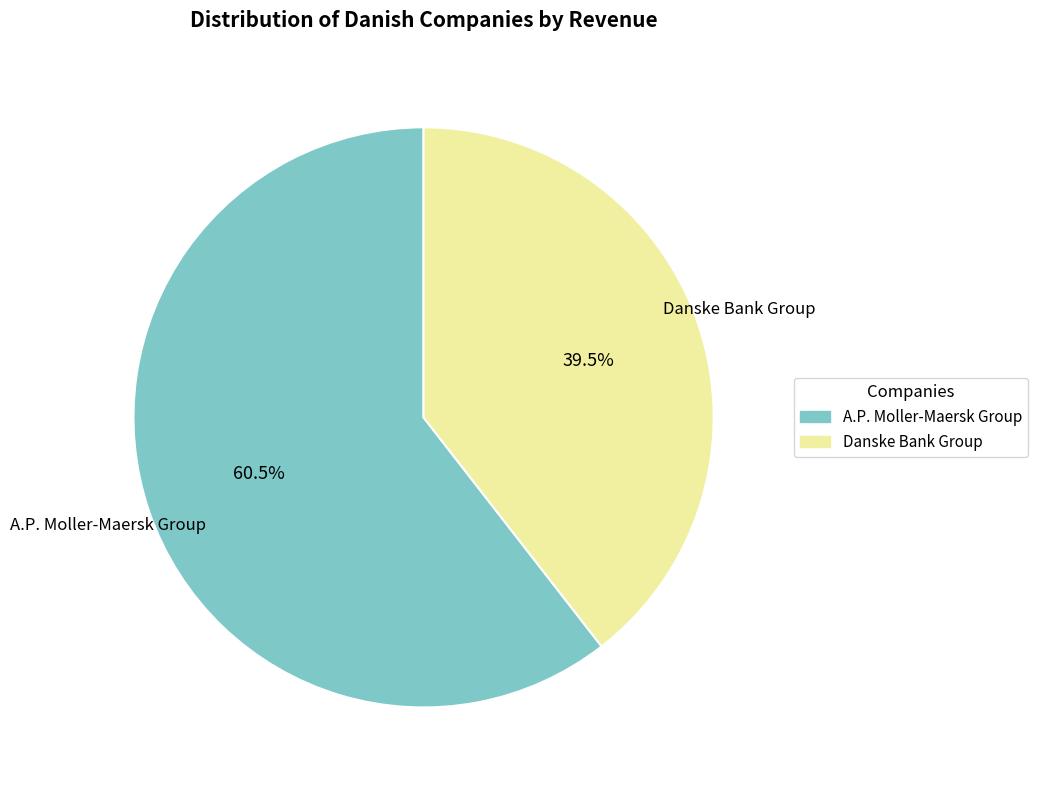

Rank the categories by value from highest to lowest.

A.P. Moller-Maersk Group, Danske Bank Group